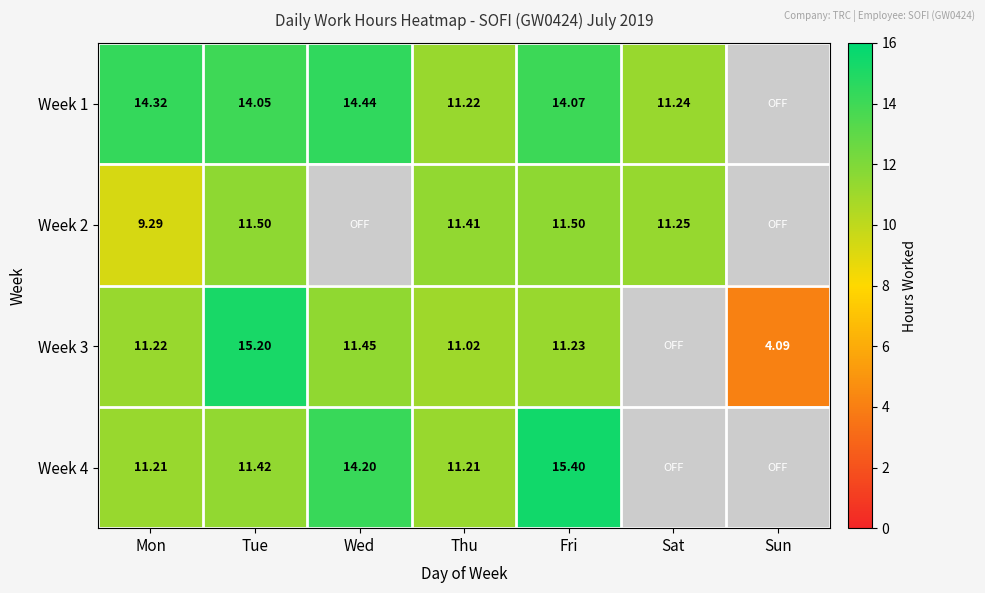

Is the value of Week 2 at Fri greater than the value of Week 1 at Fri?

No